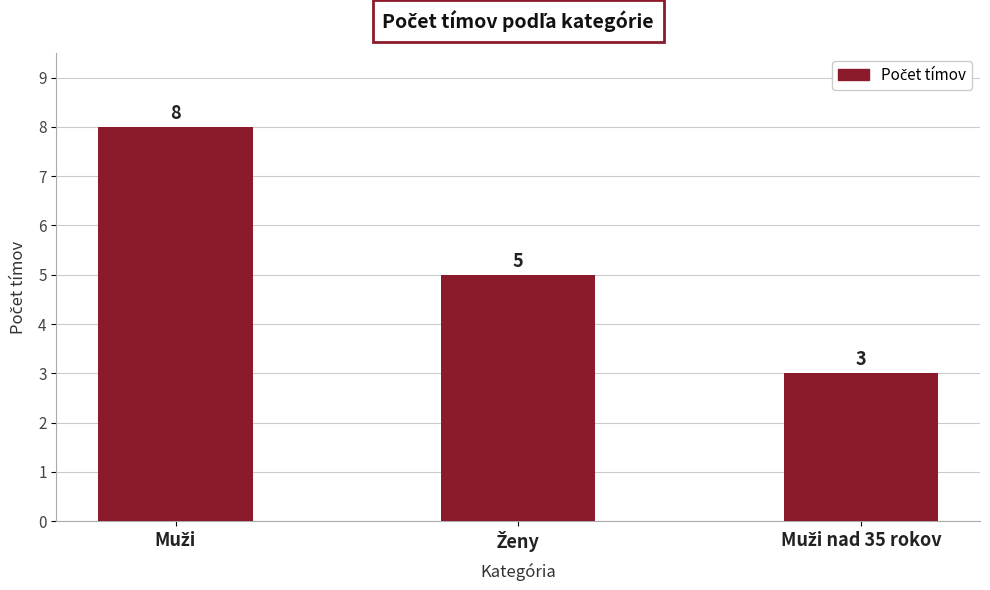

Reading left to right, transcribe all the data shown in this chart.

8	5	3